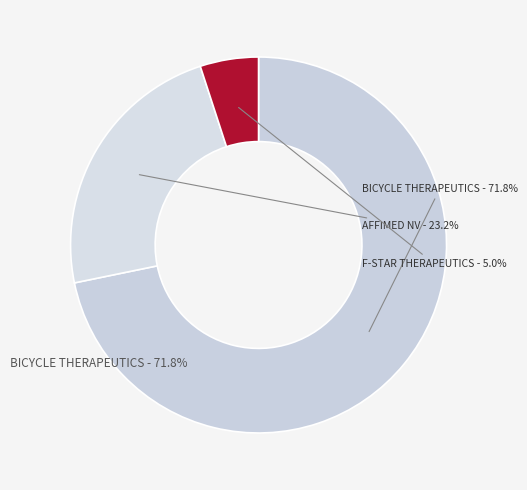

What is the ratio of the value at BICYCLE THERAPEUTICS INC. to the value at F-STAR THERAPEUTICS INC.?

14.3